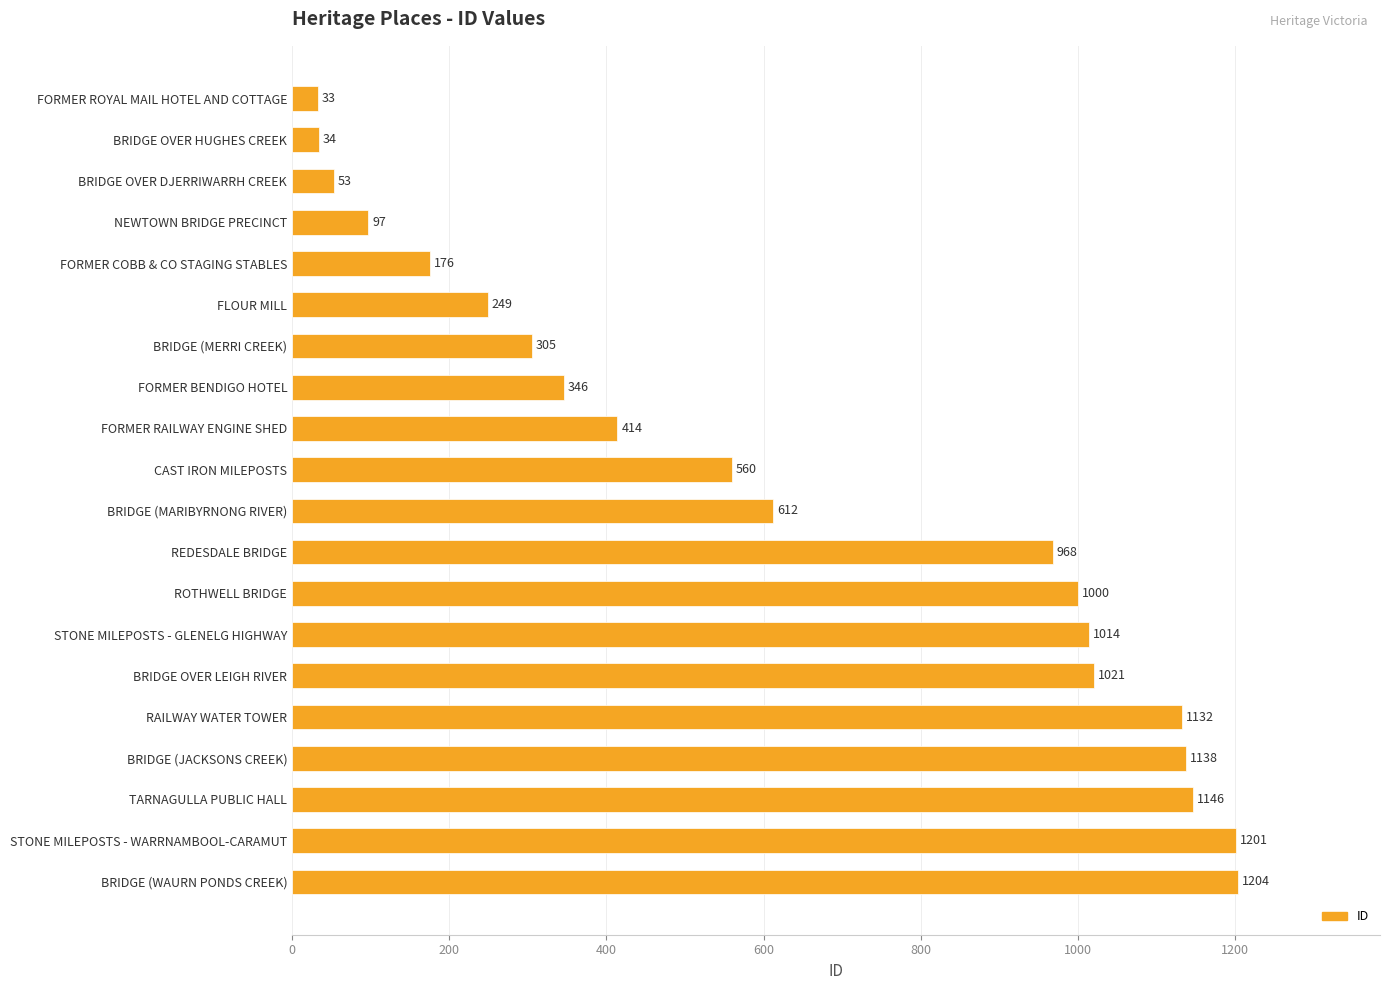

What is the difference between the maximum and minimum values?

1171